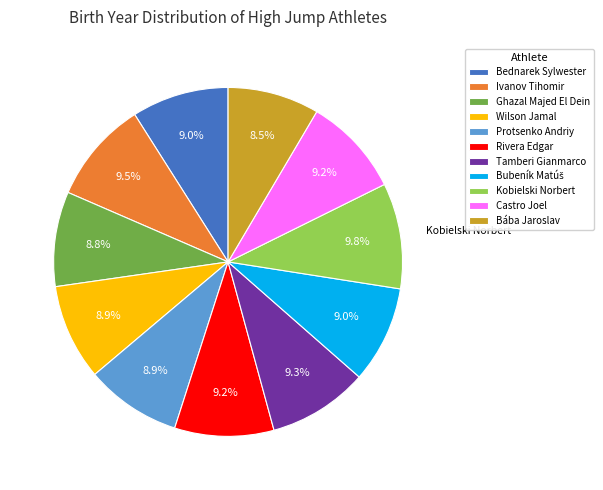

Is there any slice that represents more than half of the pie?

No